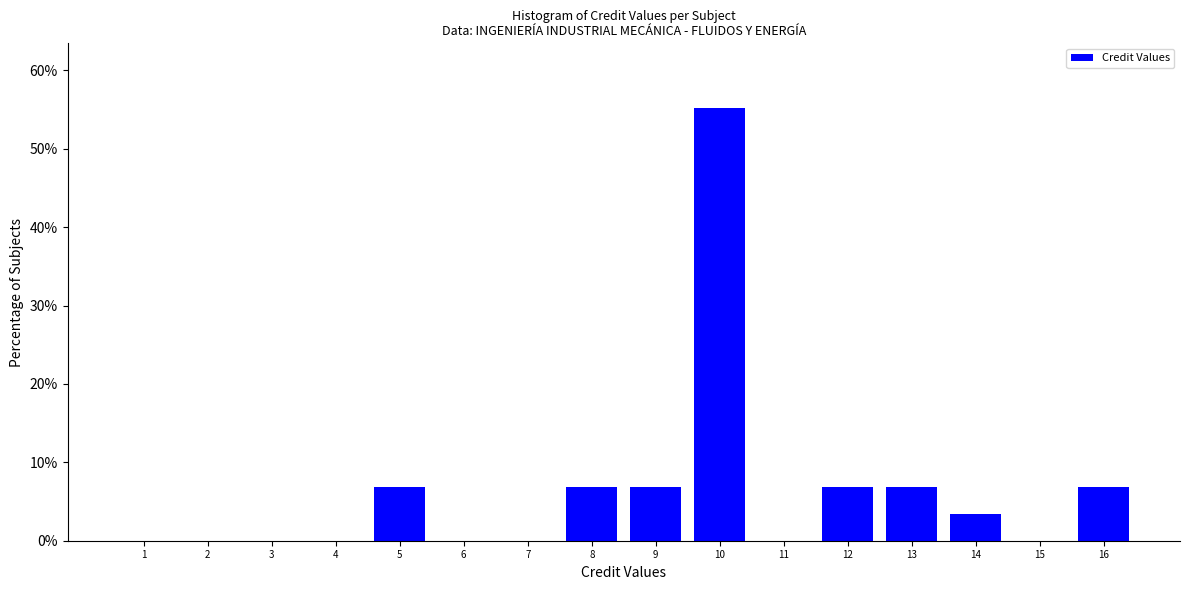

Reading left to right, list all the values displayed in this chart.

1=0.0	2=0.0	3=0.0	4=0.0	5=6.9	6=0.0	7=0.0	8=6.9	9=6.9	10=55.2	11=0.0	12=6.9	13=6.9	14=3.4	15=0.0	16=6.9